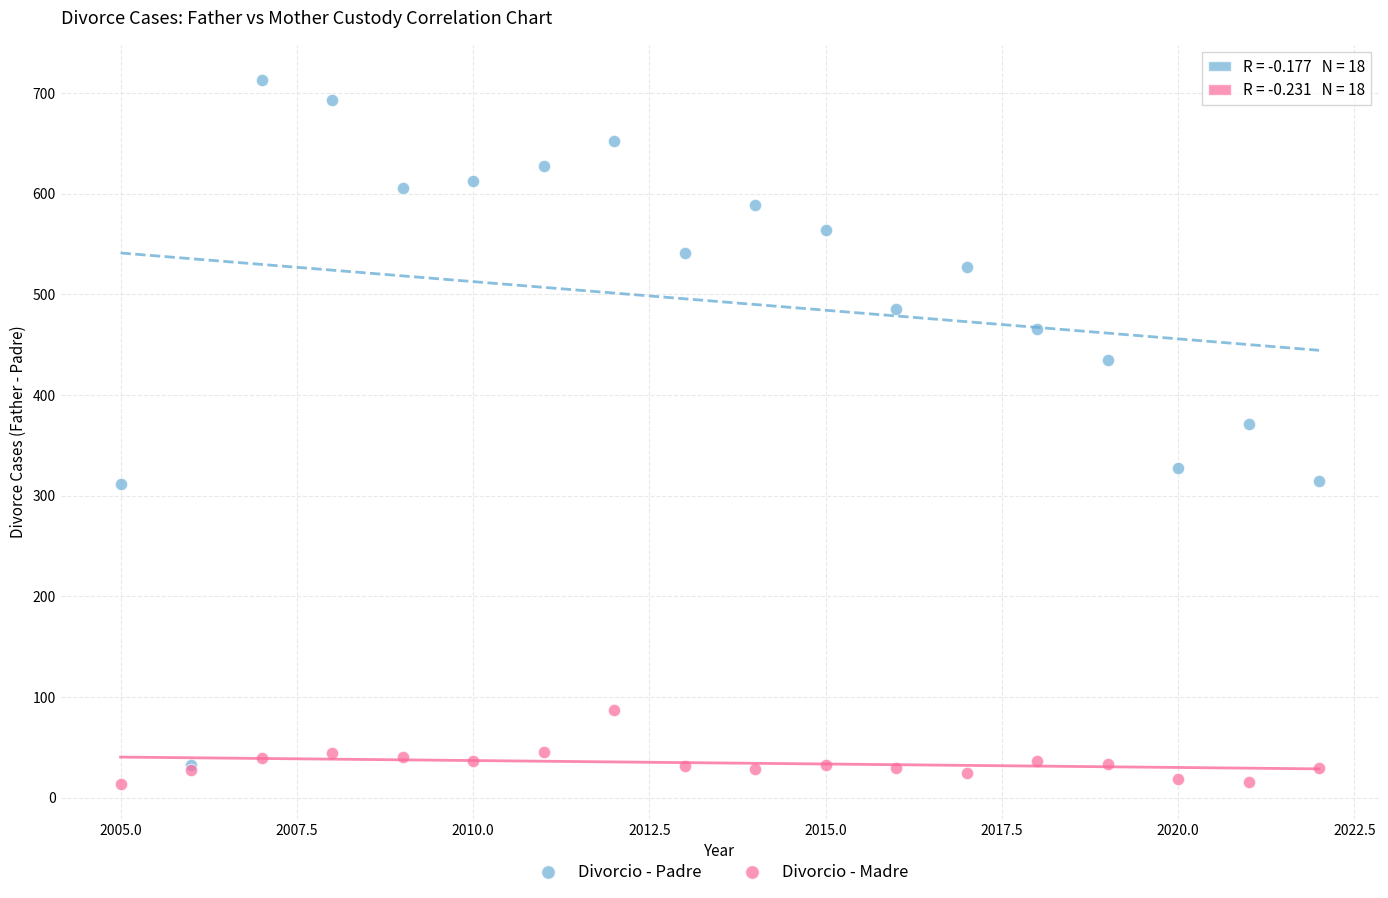

Across all series, what Y value is closest to 363?

371